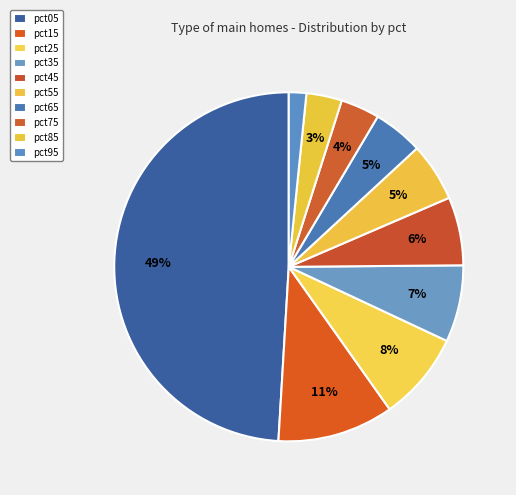

What percentage is the pct45 slice, to the nearest percent?

6%